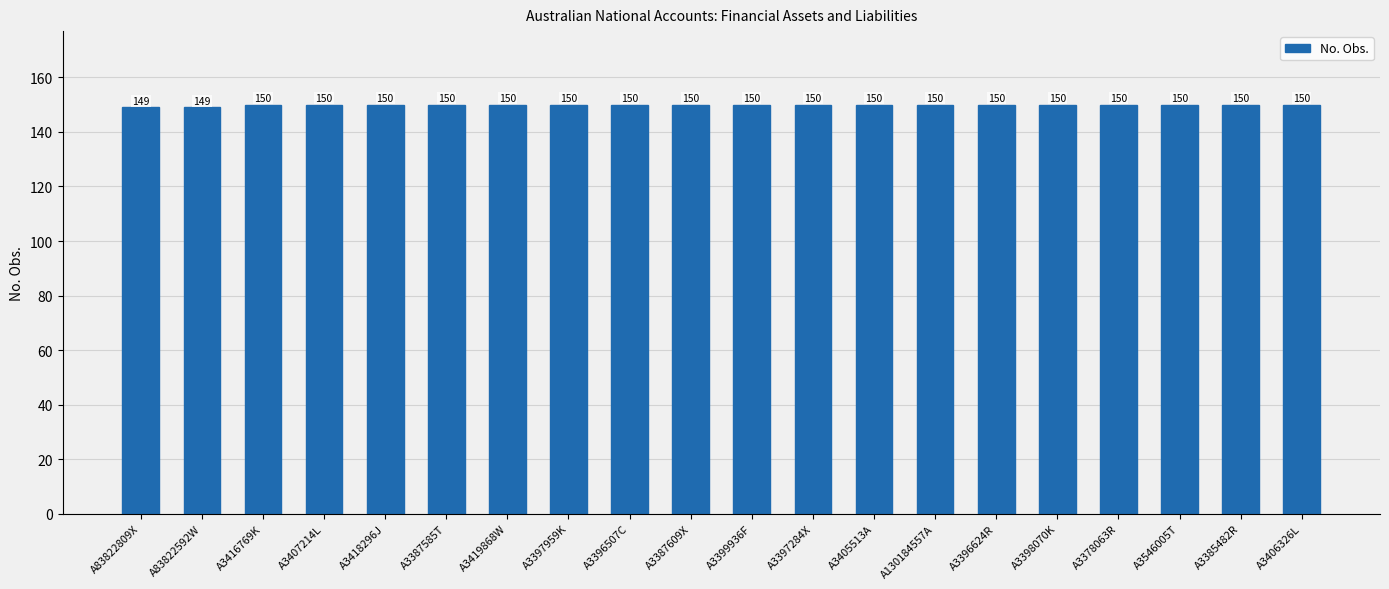

What is the smallest value displayed?

149